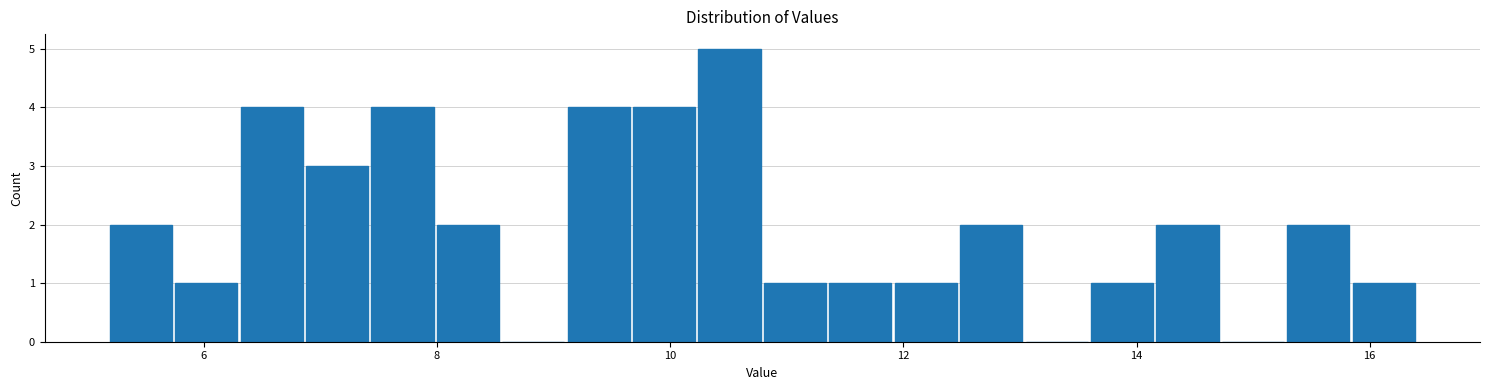

Around what value on the x-axis is the tallest bar? Give the approximate position of its centre, as read against the axis.

10.6